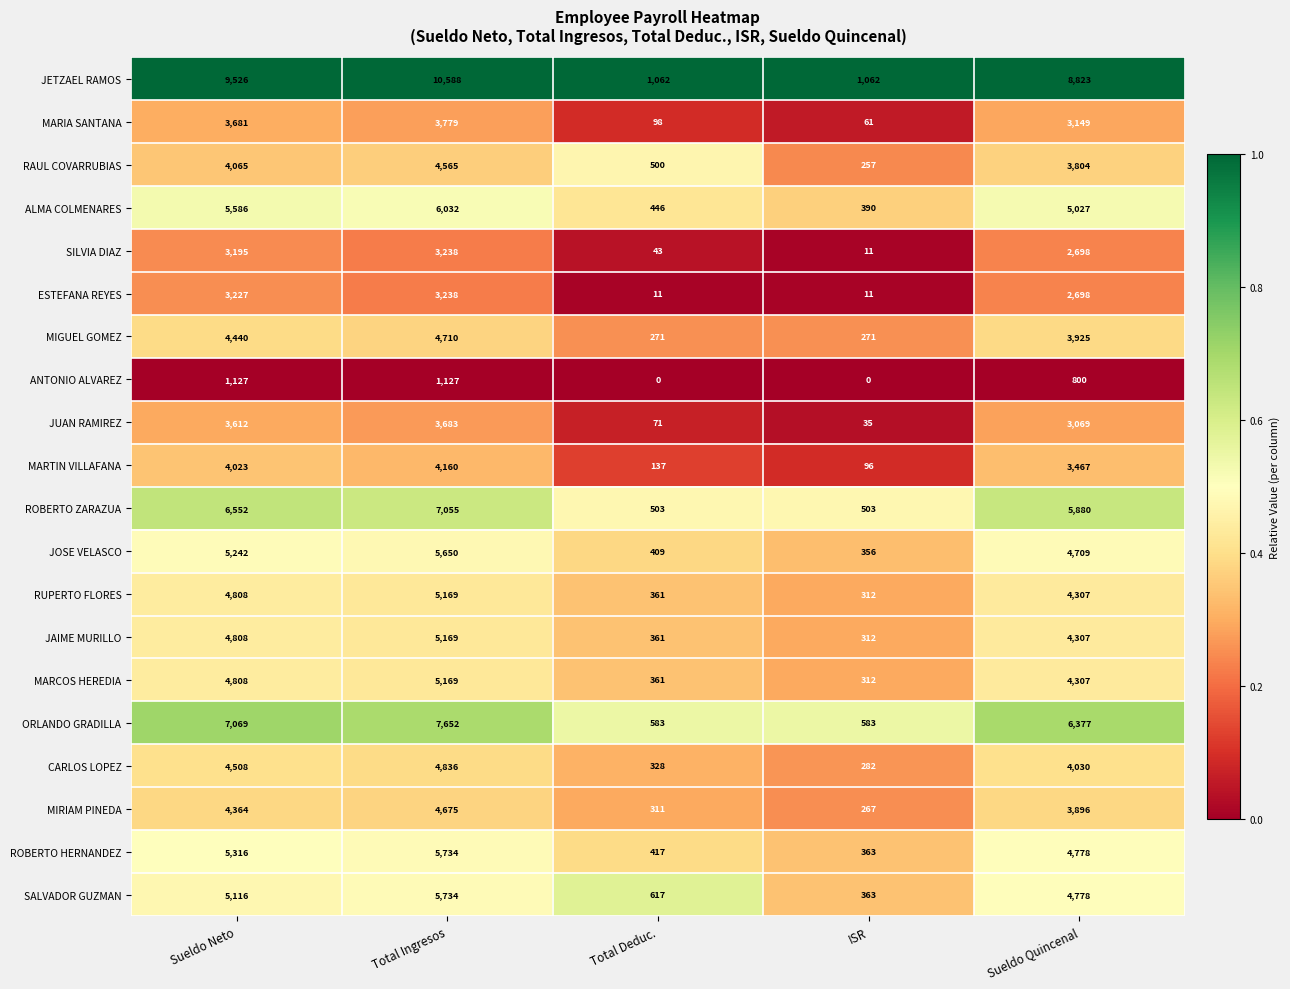

What is the sum of all ALMA COLMENARES values?

17481